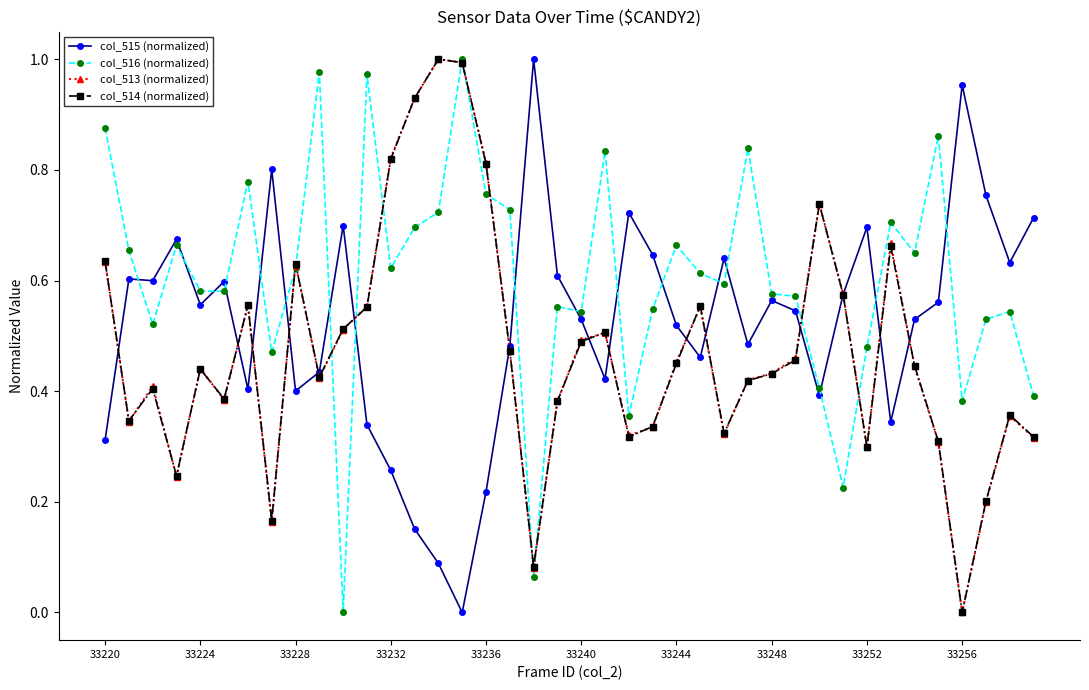

Which series has the largest total across all categories?

col_516 (normalized)